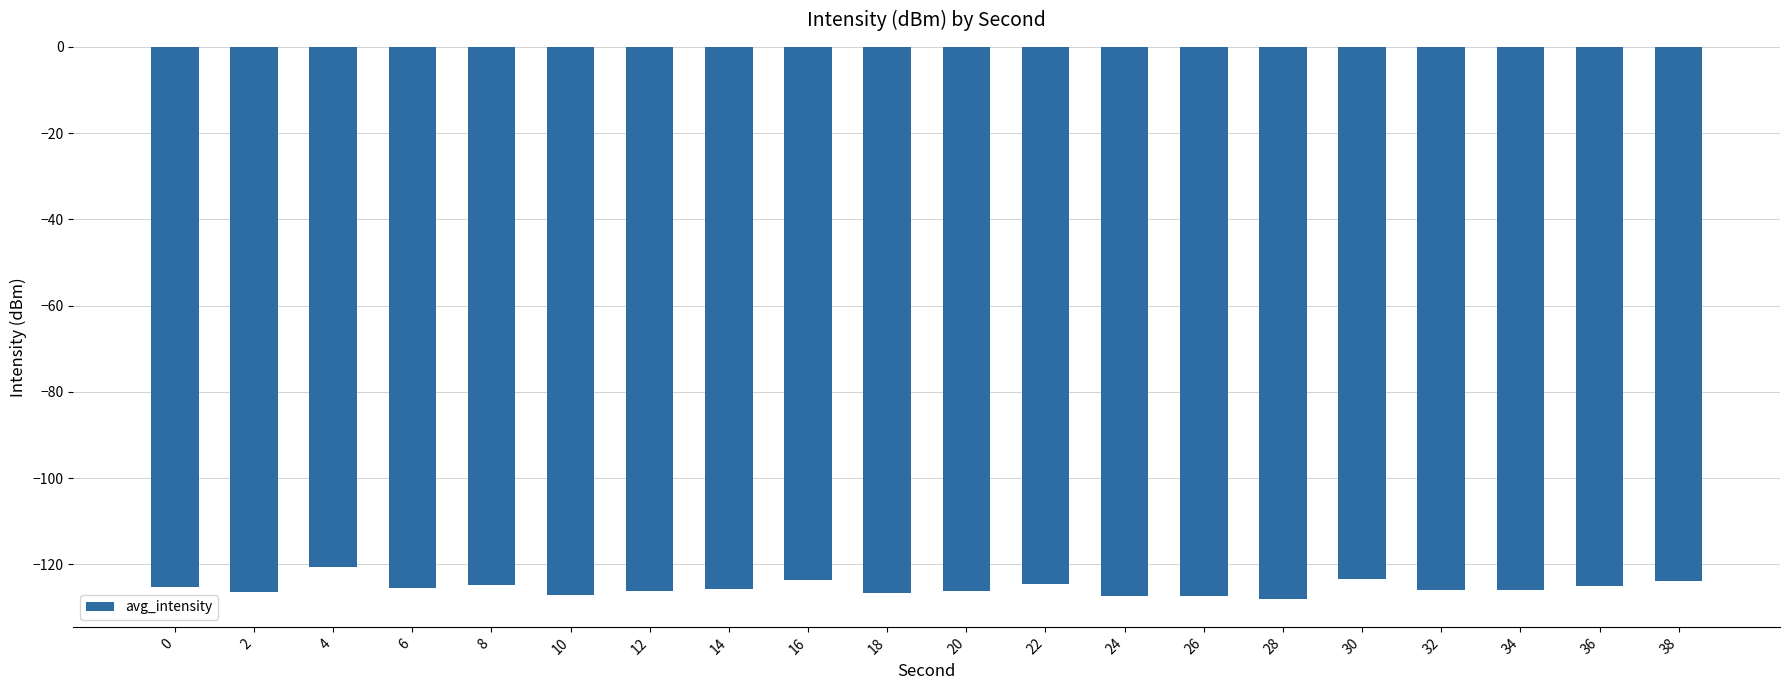

What is the change in value from 4 to 12?

-5.6